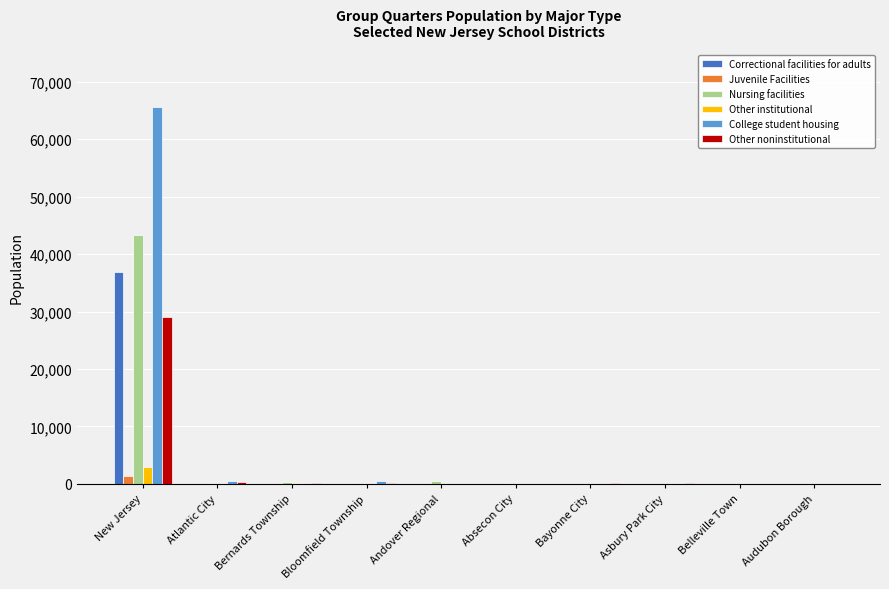

Is it true that Nursing facilities equals 19155 at Audubon Borough?

False